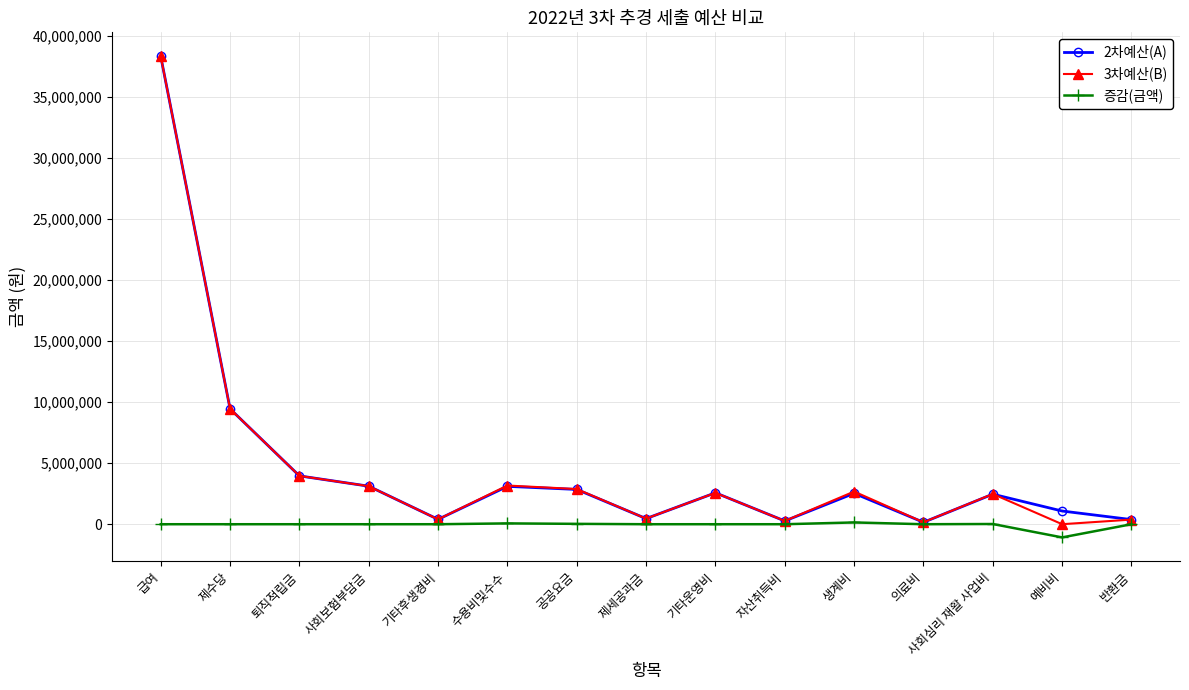

How many lines are shown in the chart?

3